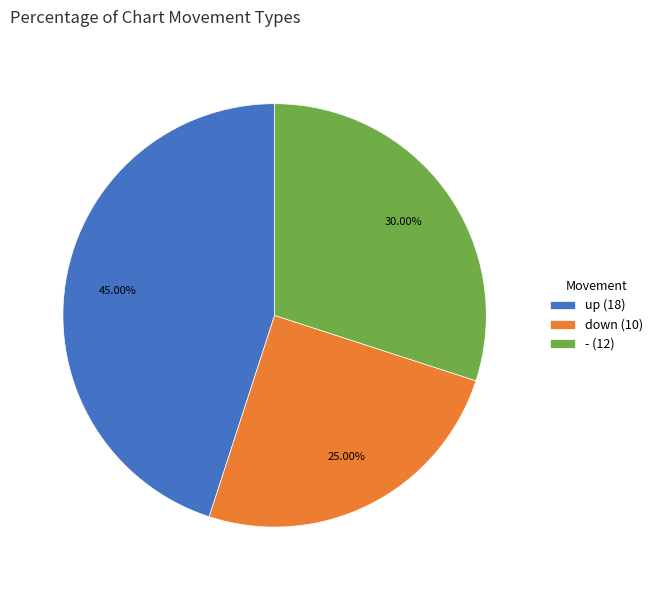

Count the number of slices in the pie.

3